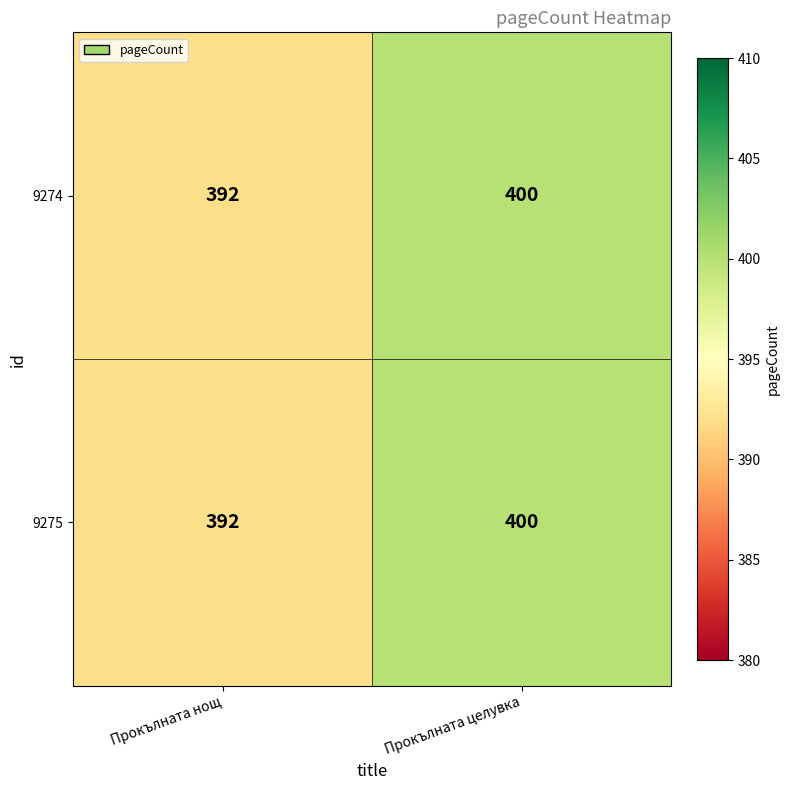

Is it true that 9275 equals 189 at Прокълната нощ?

False